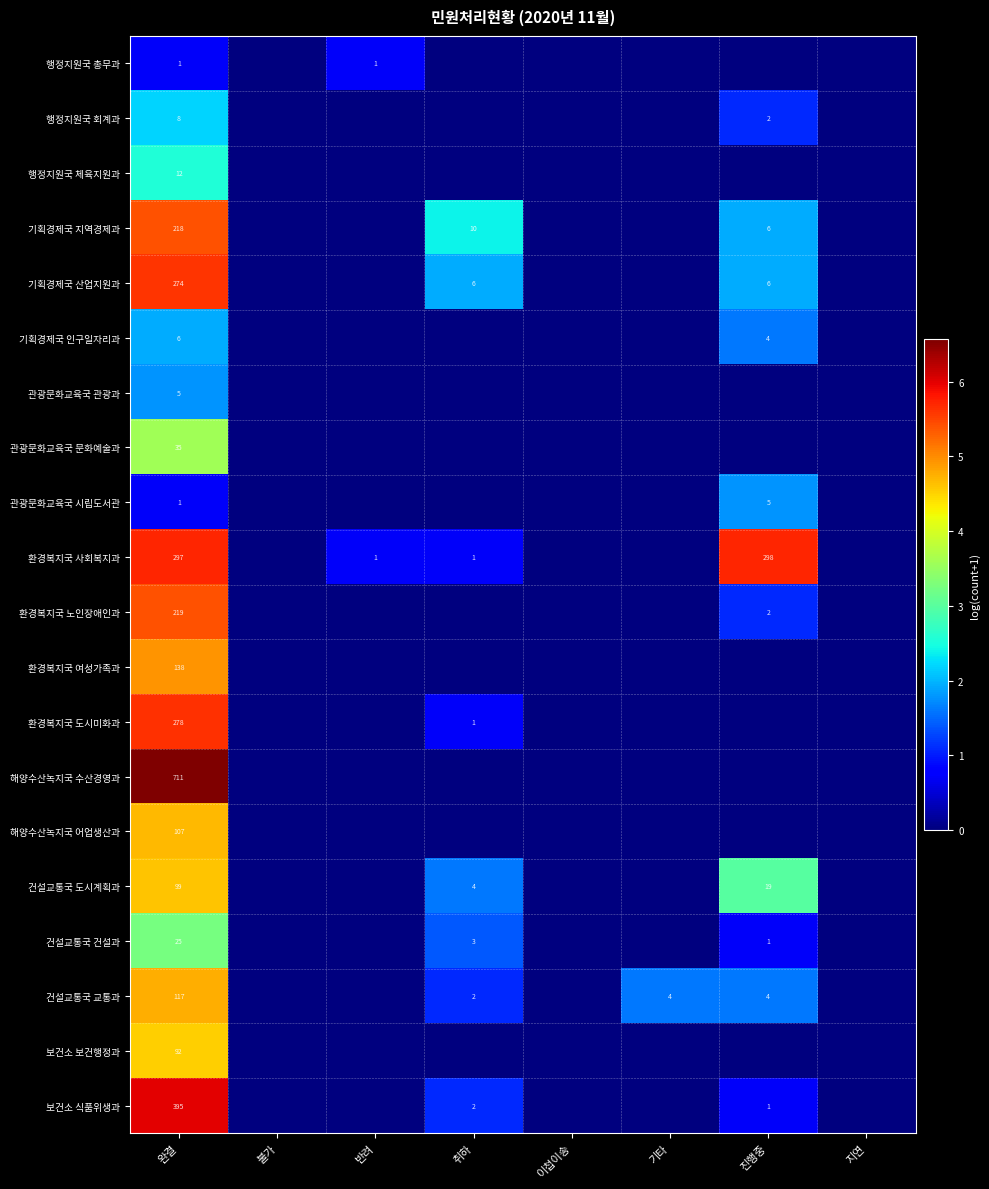

Is it true that 건설교통국 도시계획과 equals 7 at 취하?

False